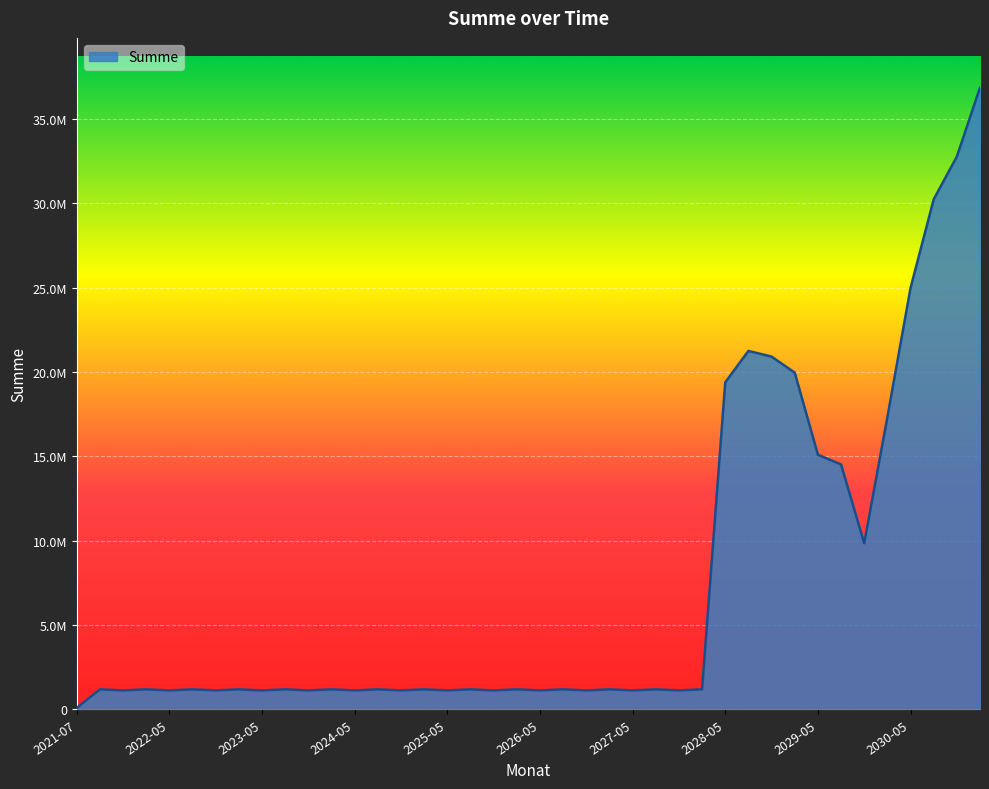

What is the smallest value displayed?

97738.2